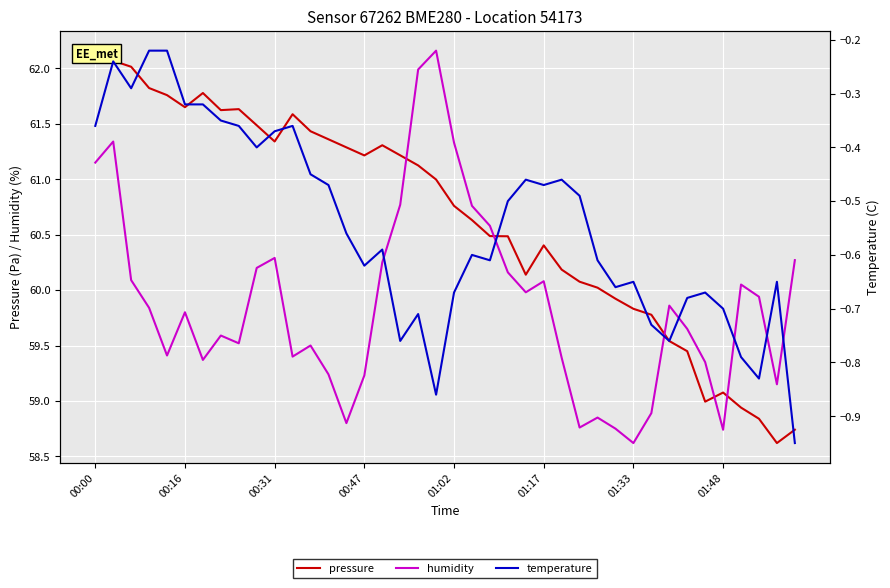

At which label does humidity reach its minimum?

01:33